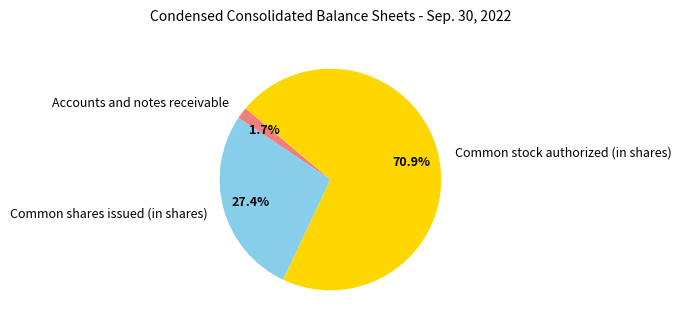

To the nearest percent, what percentage of the pie is Accounts and notes receivable?

2%